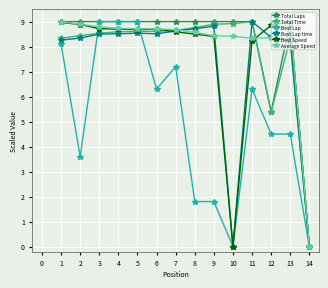

Count the Total Laps values in the range 9 to 10.

12